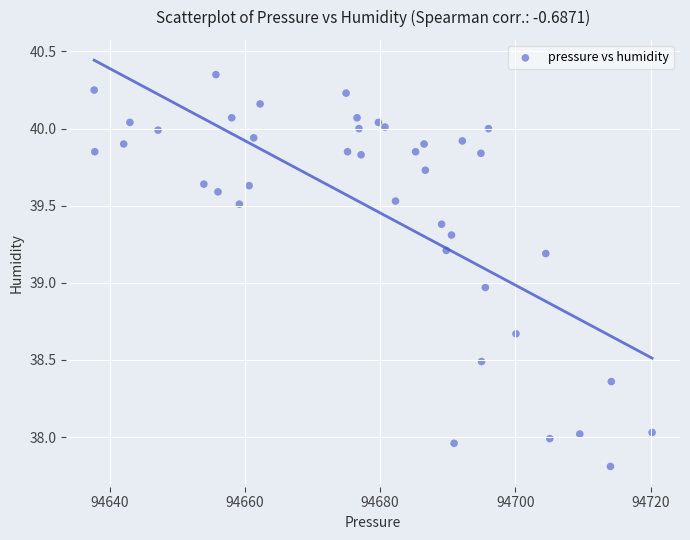

What is the range of X values (max minus min)?

82.5